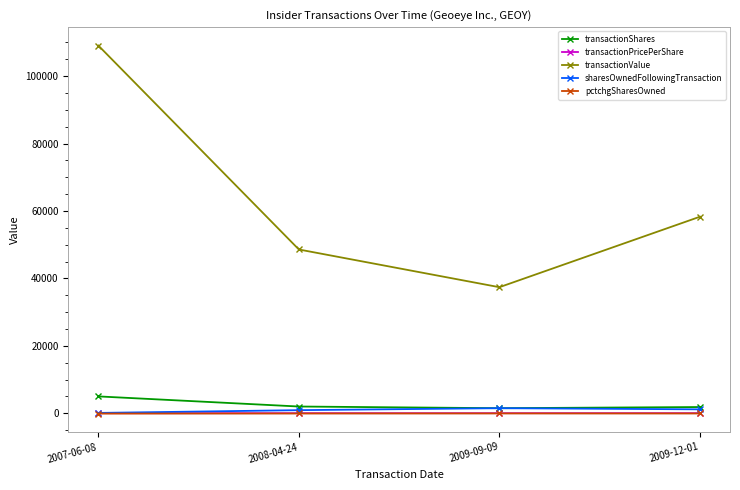

True or false: transactionShares and transactionPricePerShare cross at least once.

False